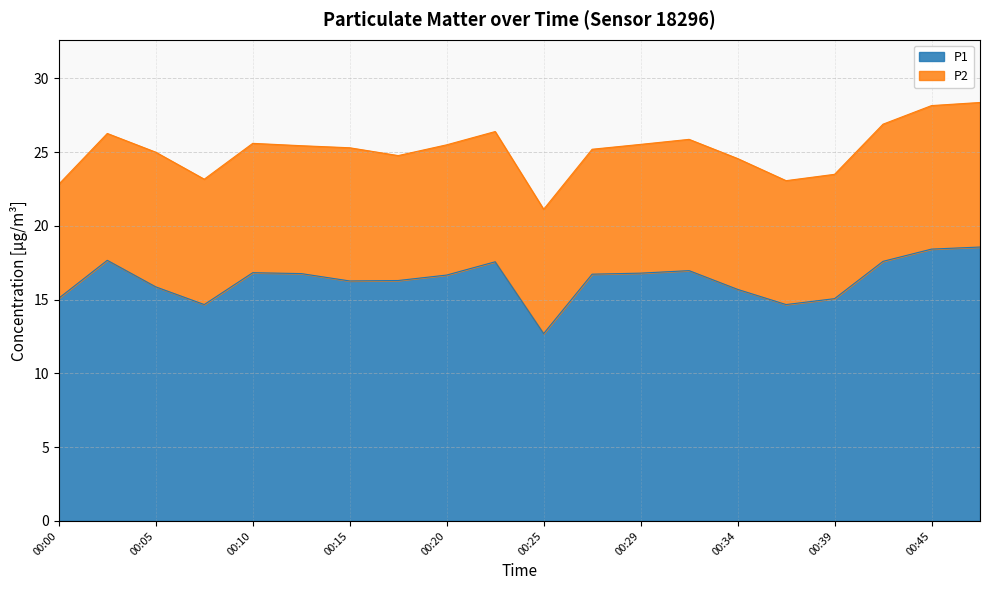

At which label does the data first exceed 16?

00:02